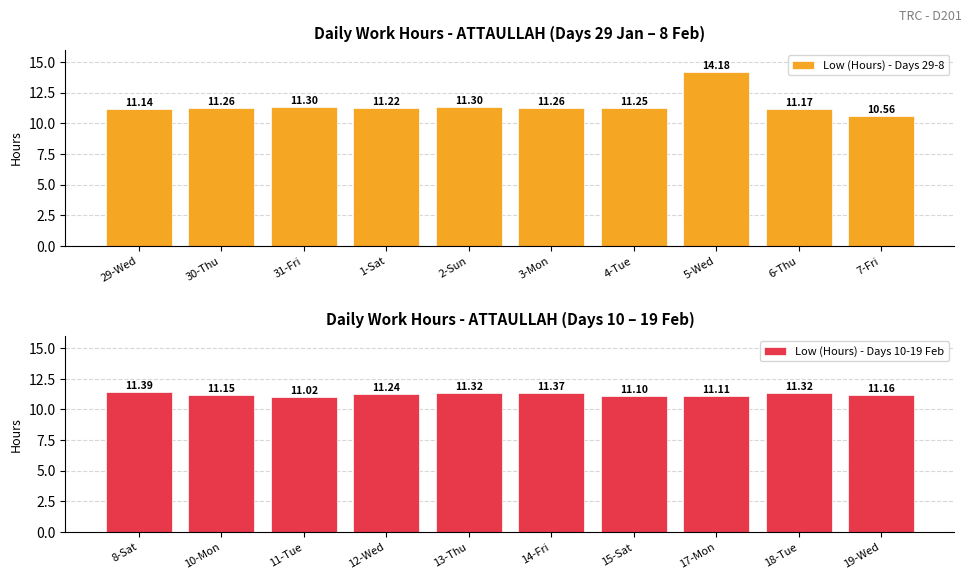

What are all the series names shown in the legend?

Low (Hours) - Days 29-8, Low (Hours) - Days 10-19 Feb